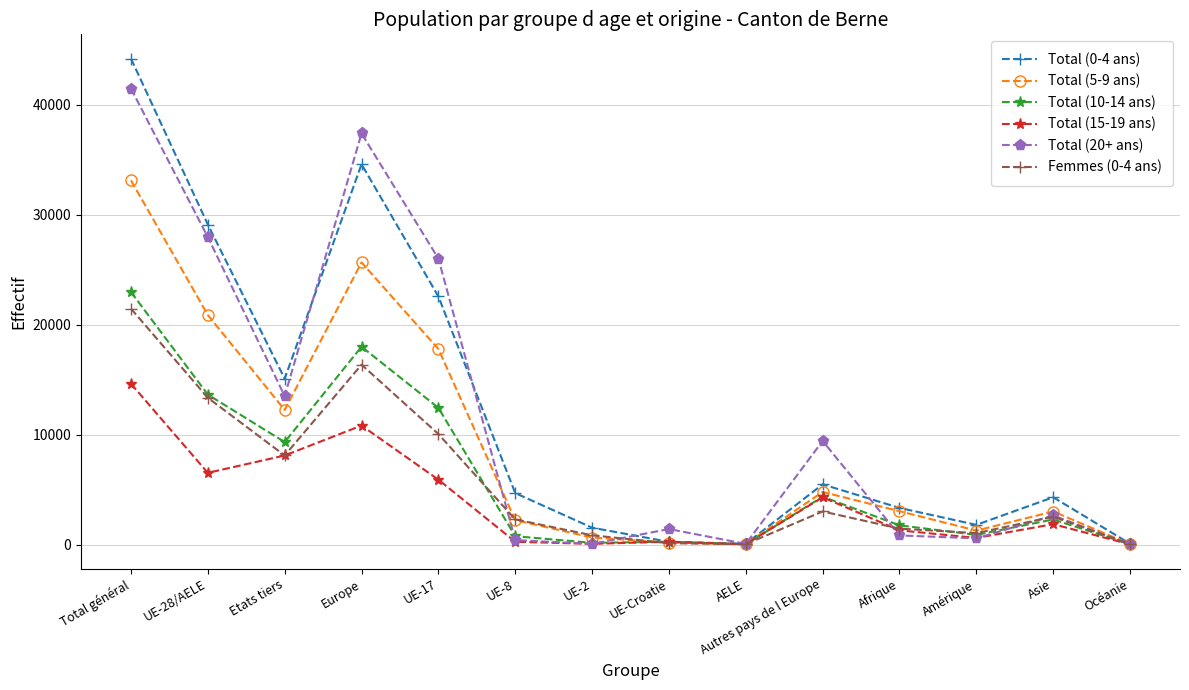

Where does the Femmes (0-4 ans) series first go above 2531?

Total général